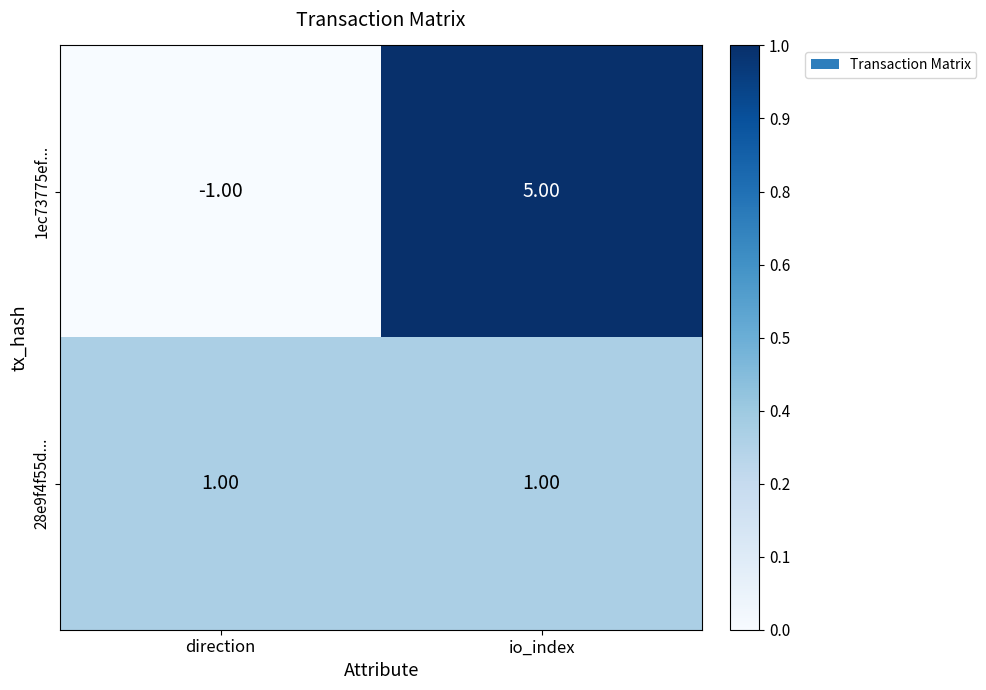

Which series changed the most between direction and io_index?

1ec73775ef...